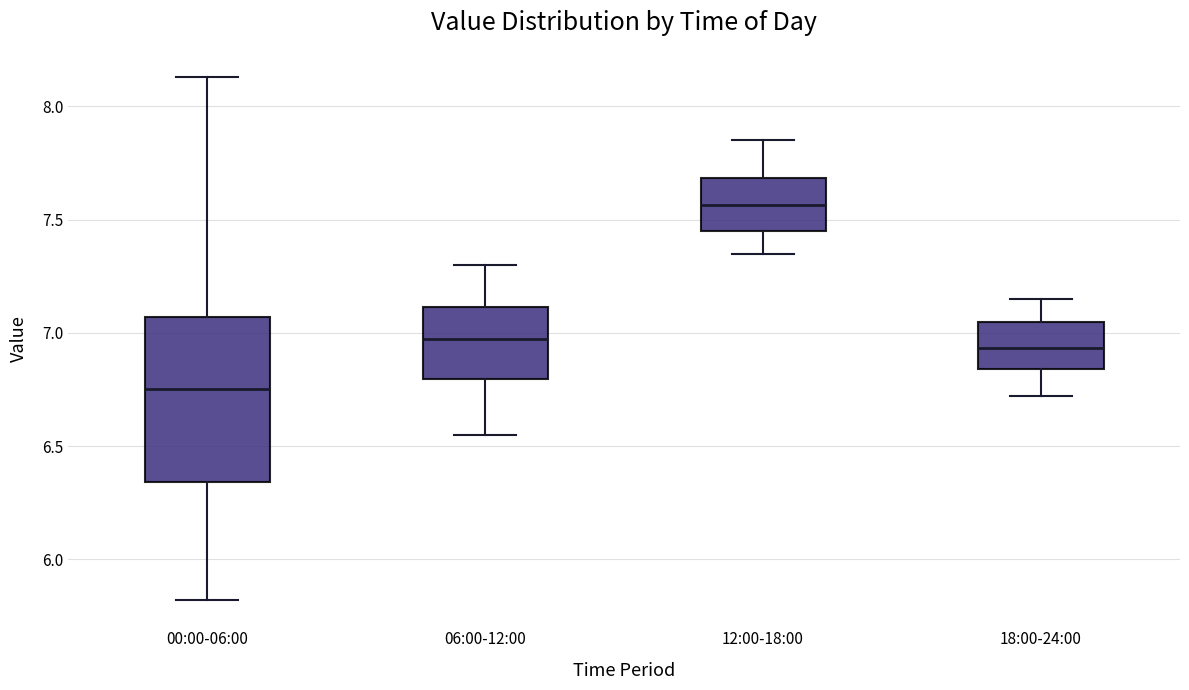

Where is the upper edge of the box for 12:00-18:00 on the y-axis? The values are not printed on the chart, so give them approximately, as read against the axis.

7.70